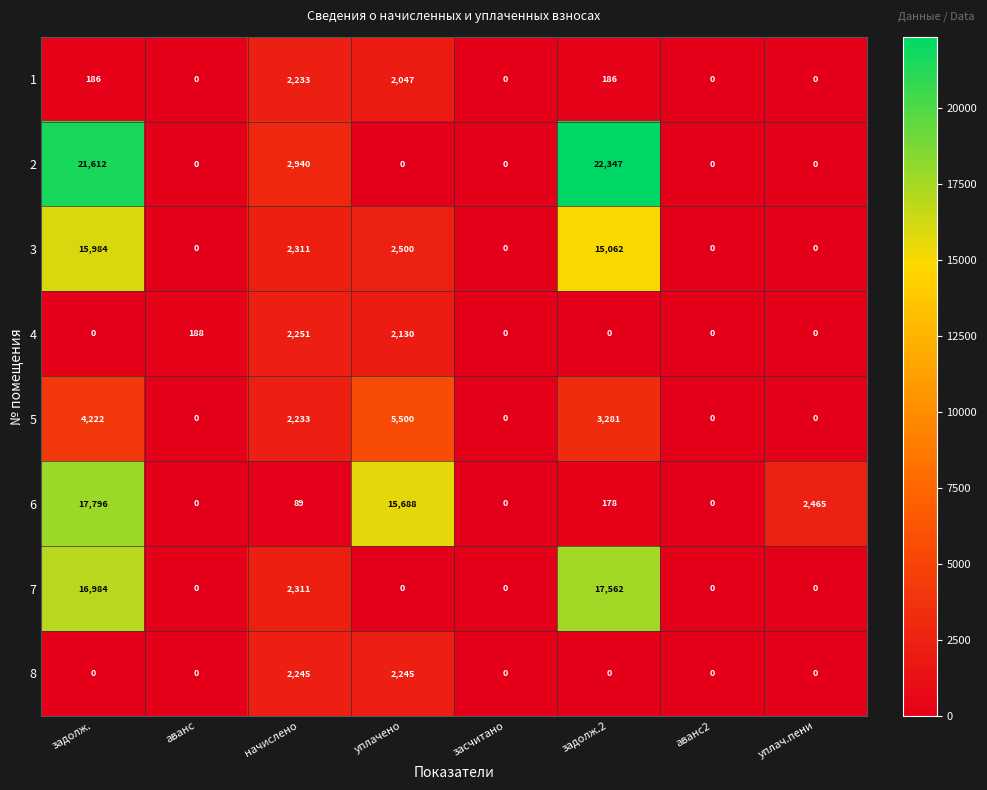

What is the difference between the maximum and minimum values in the 7 series?

17562